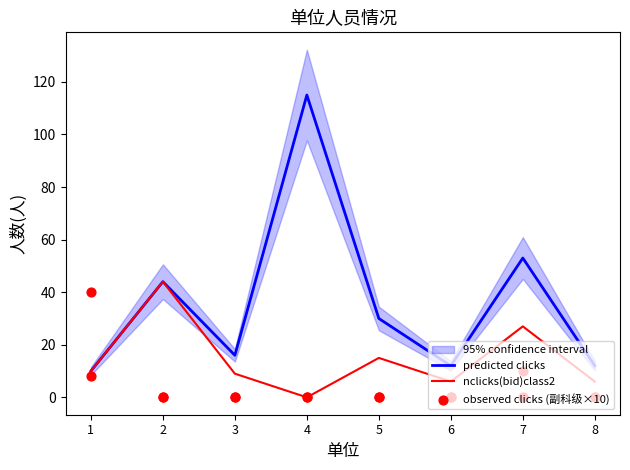

What is the total value across all series at 7?

90